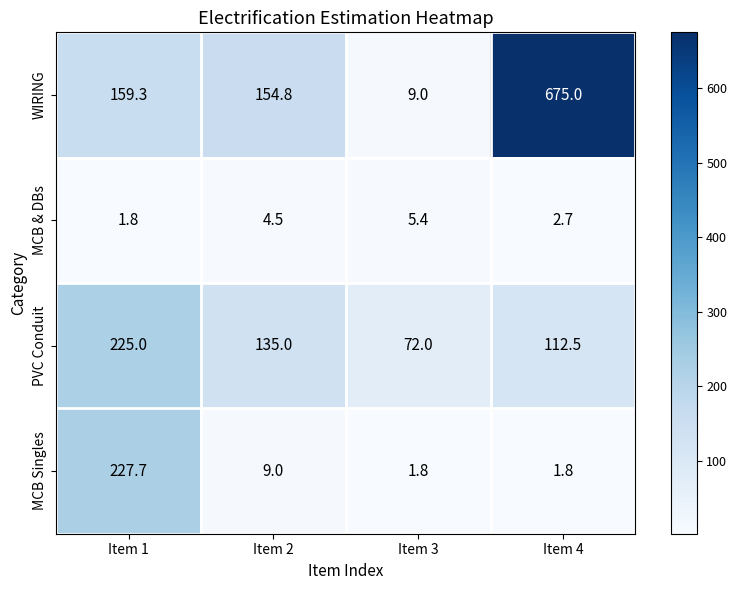

At which category is the sum across all series the highest?

Item 4